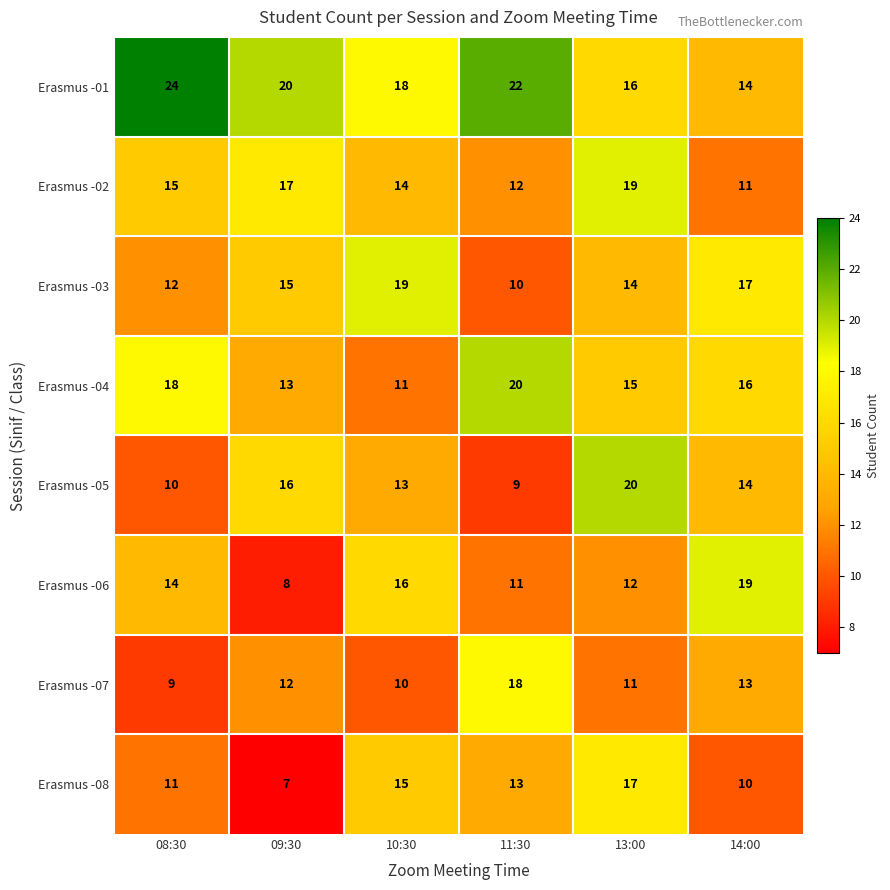

What is the difference between the second highest and second lowest values in the Erasmus -07 series?

3